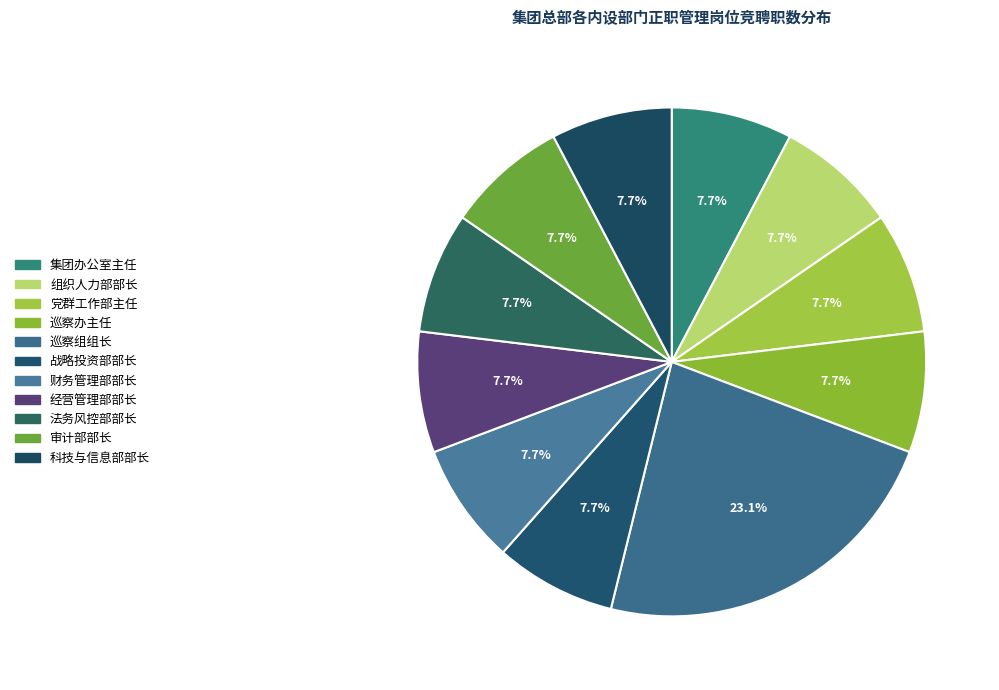

What percentage is NOT represented by 组织人力部部长?

92.3%